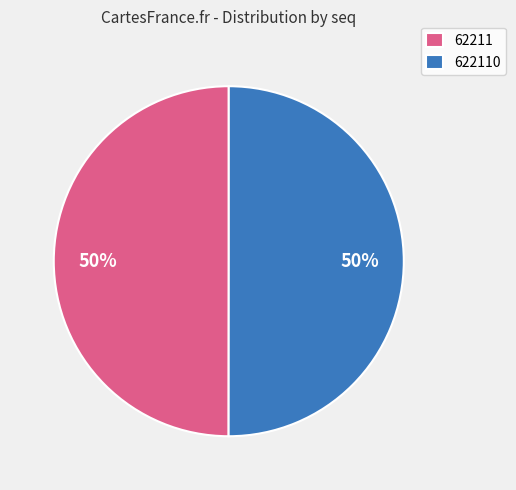

What is the ratio of the value at 62211 to the value at 622110?

1.0